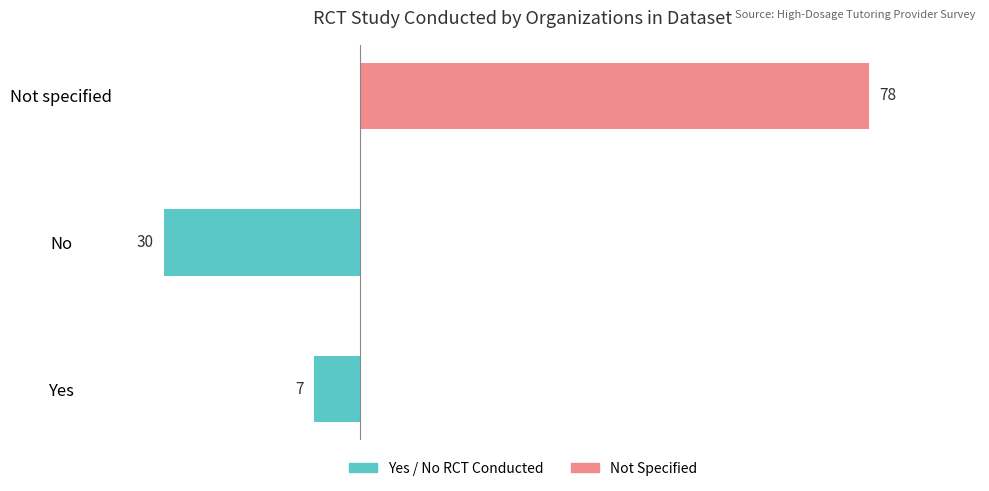

Rank the series at Not specified from lowest to highest value.

Yes / No RCT Conducted, Not Specified